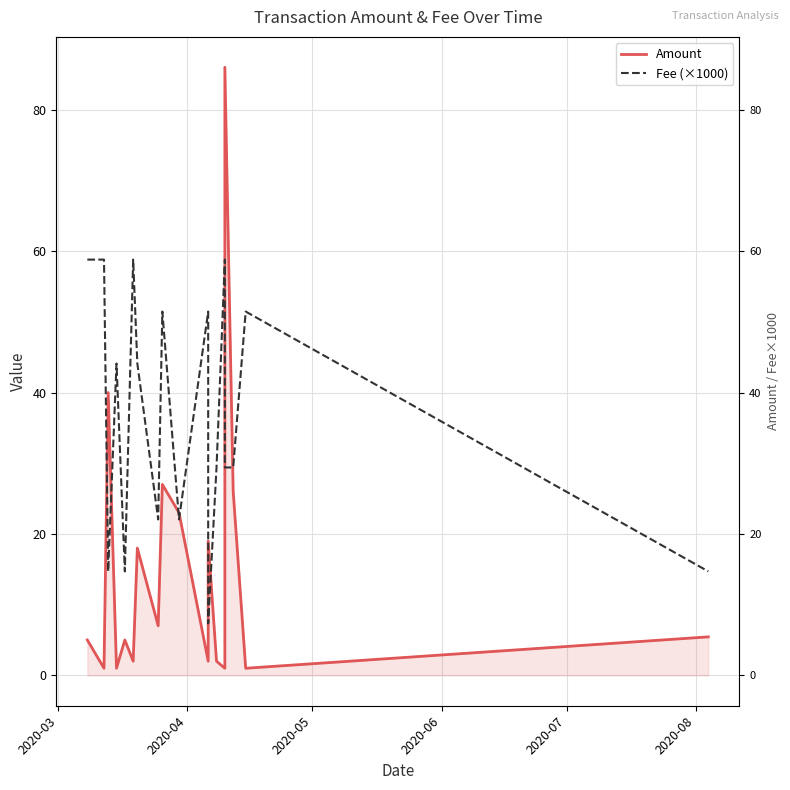

True or false: Fee (×1000) and Amount cross at least once.

True